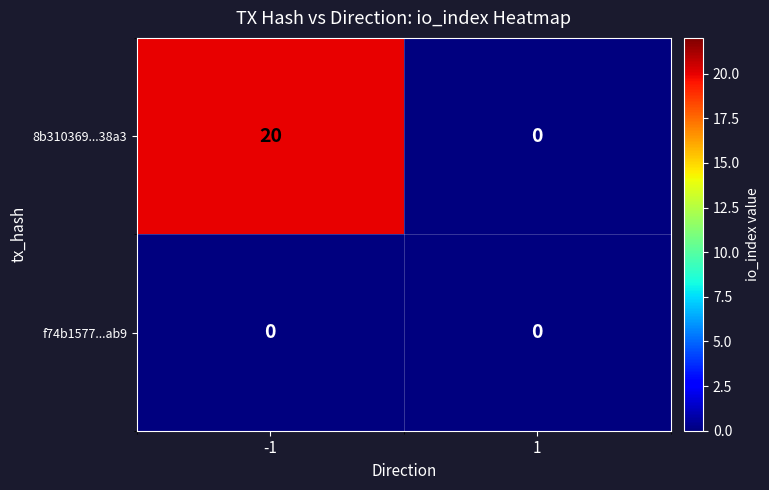

What is the difference between the 8b310369...38a3 values at 1 and -1?

20